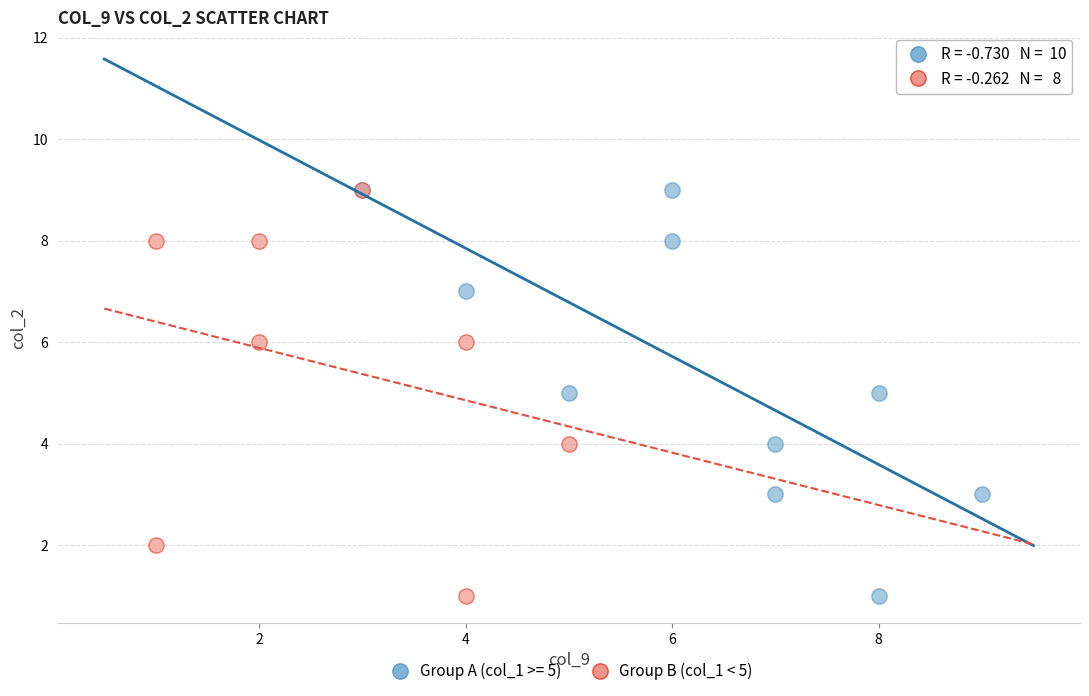

What are all the series names shown in the legend?

Group A (col_1 >= 5), Group B (col_1 < 5)